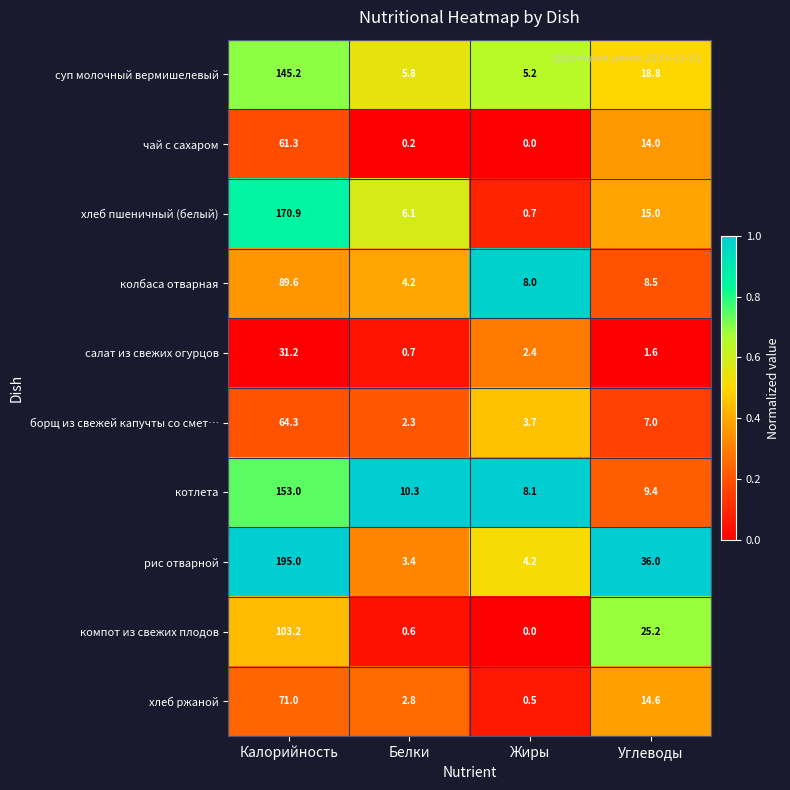

What value does the котлета series have at Углеводы?

9.4